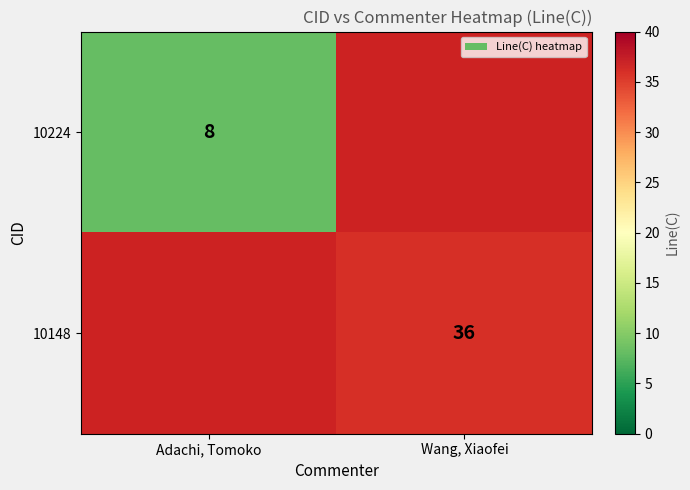

The 10148 series shows 18 at Wang, Xiaofei. True or false?

False